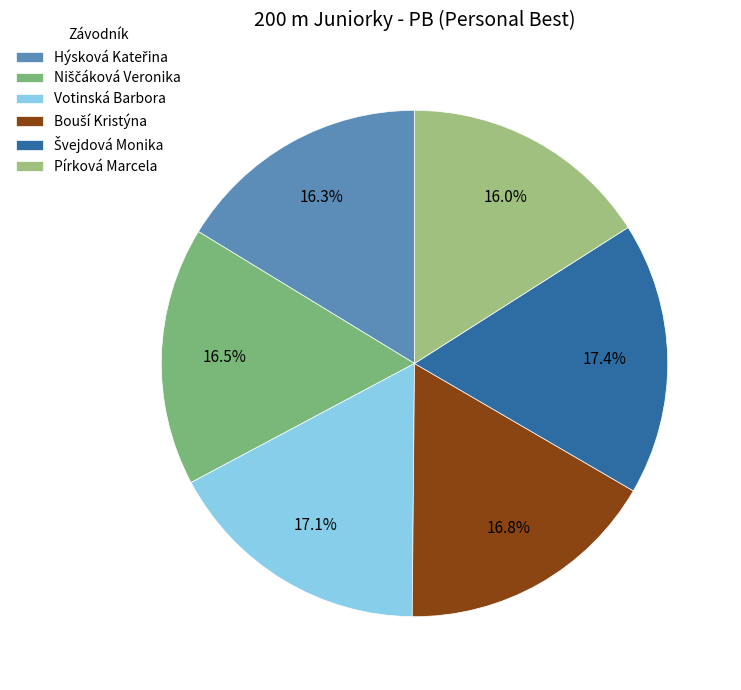

What percentage is the Niščáková Veronika slice, to the nearest percent?

17%